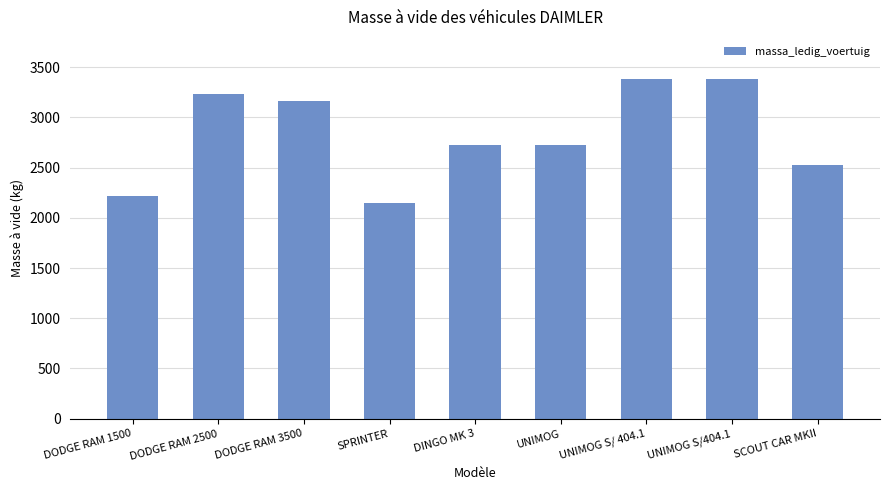

What is the greatest value displayed?

3380